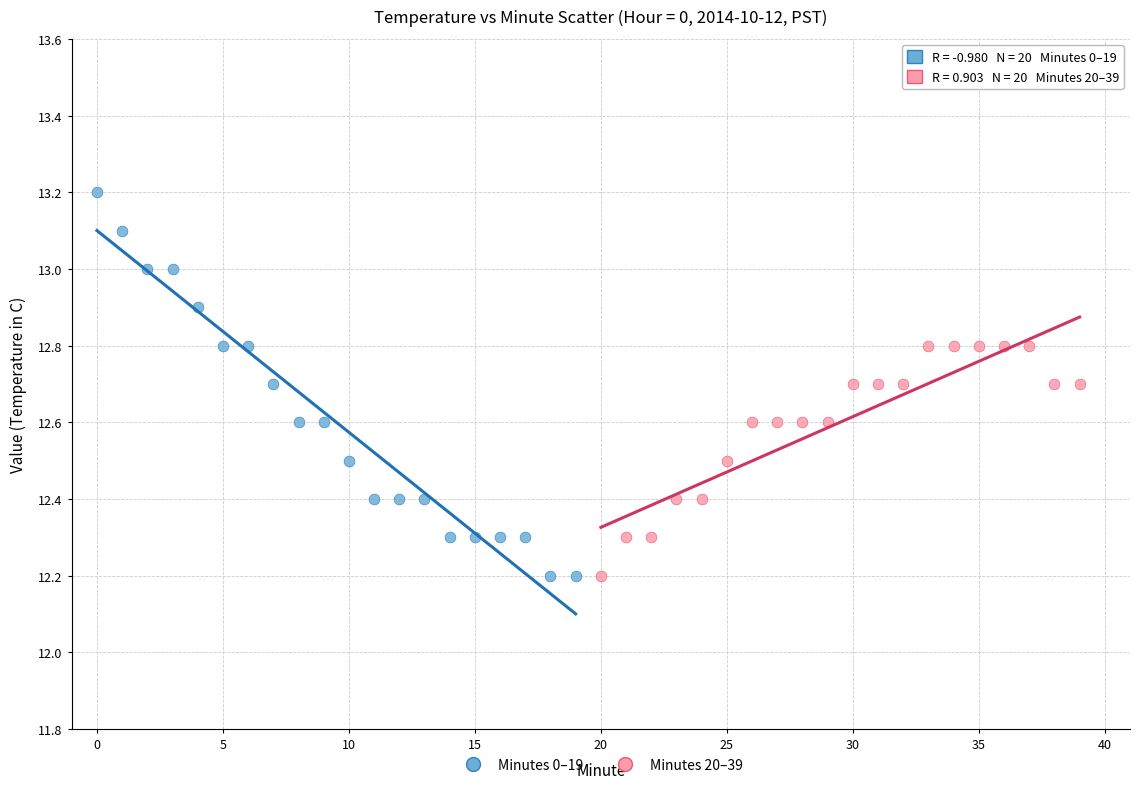

Which series contains the highest Y value?

Minutes 0–19